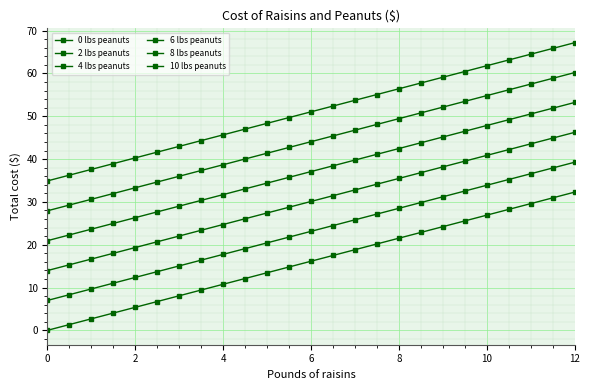

Does the chart have visible grid lines?

Yes